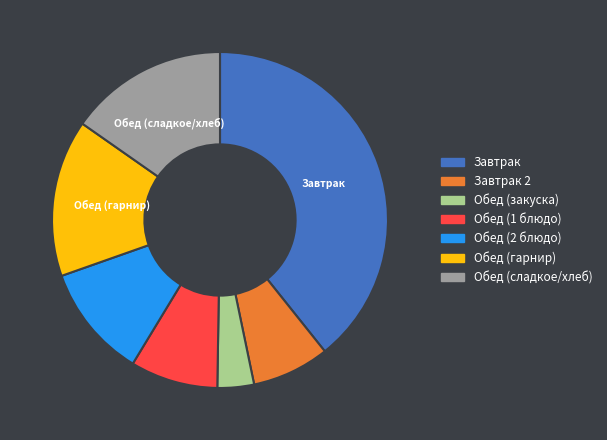

Does any single category account for the majority?

No